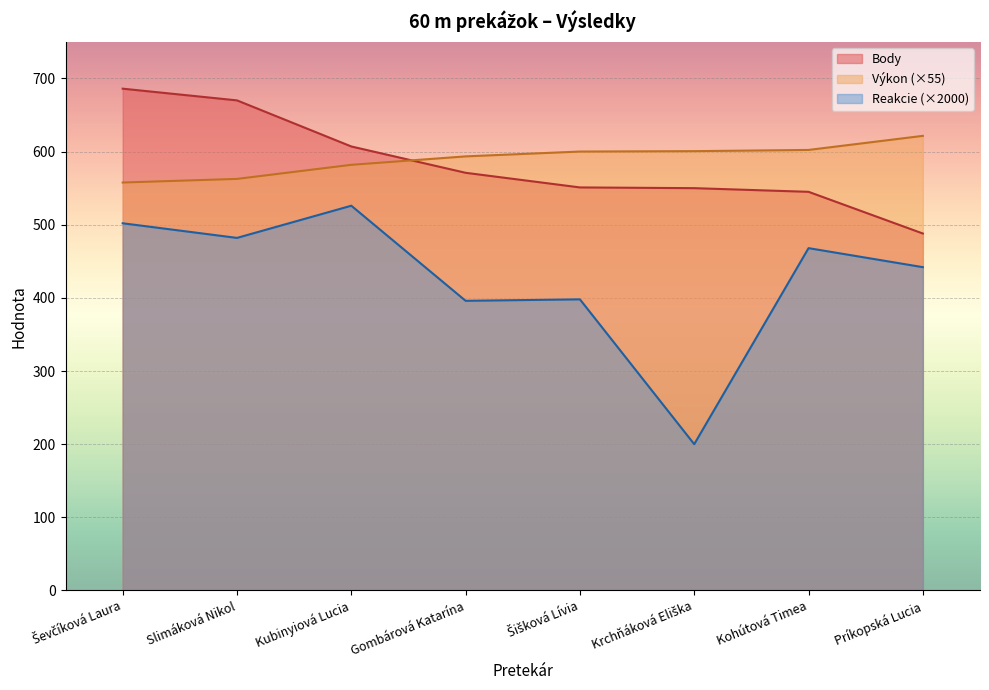

Is the value of Body at Šišková Lívia greater than the value of Reakcie at Šišková Lívia?

Yes